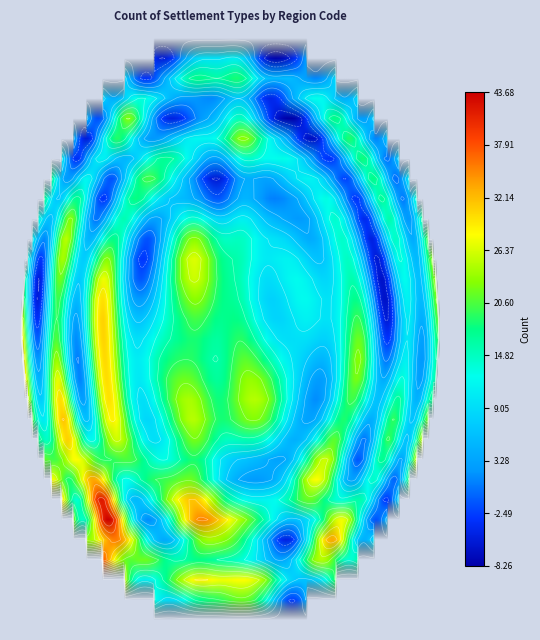

What is the difference between the highest and lowest values at BGS?

7